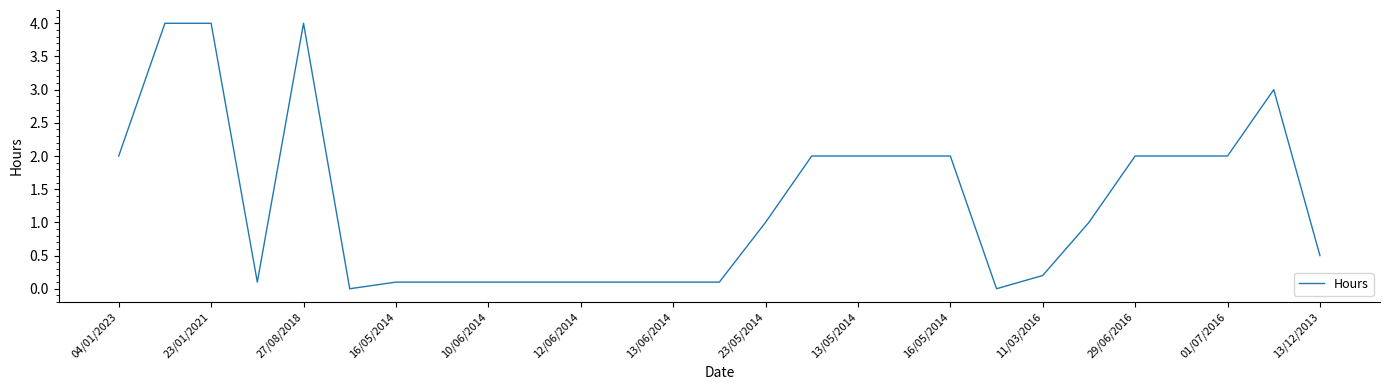

True or false: there are more than 1 points higher than both neighbors.

True